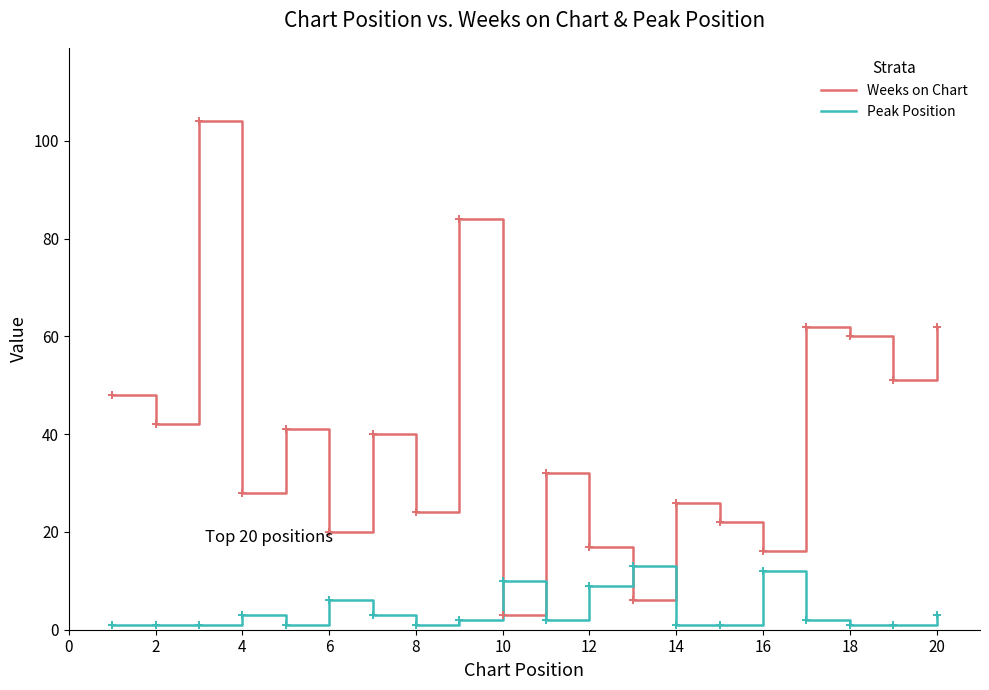

What are all the series names shown in the legend?

Weeks on Chart, Peak Position